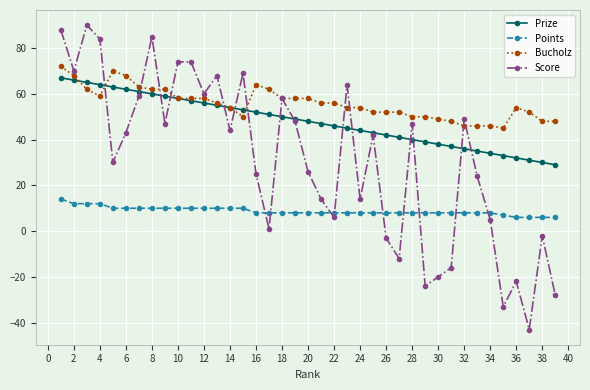

Count the number of data series in this chart.

4